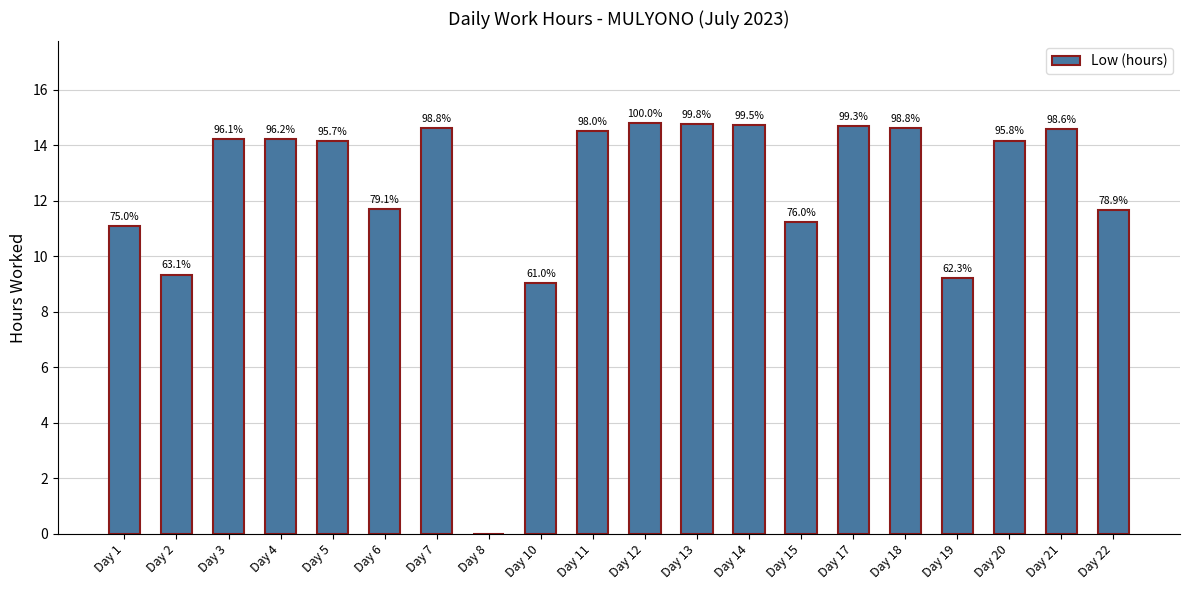

The value at Day 15 is 11.2. True or false?

True